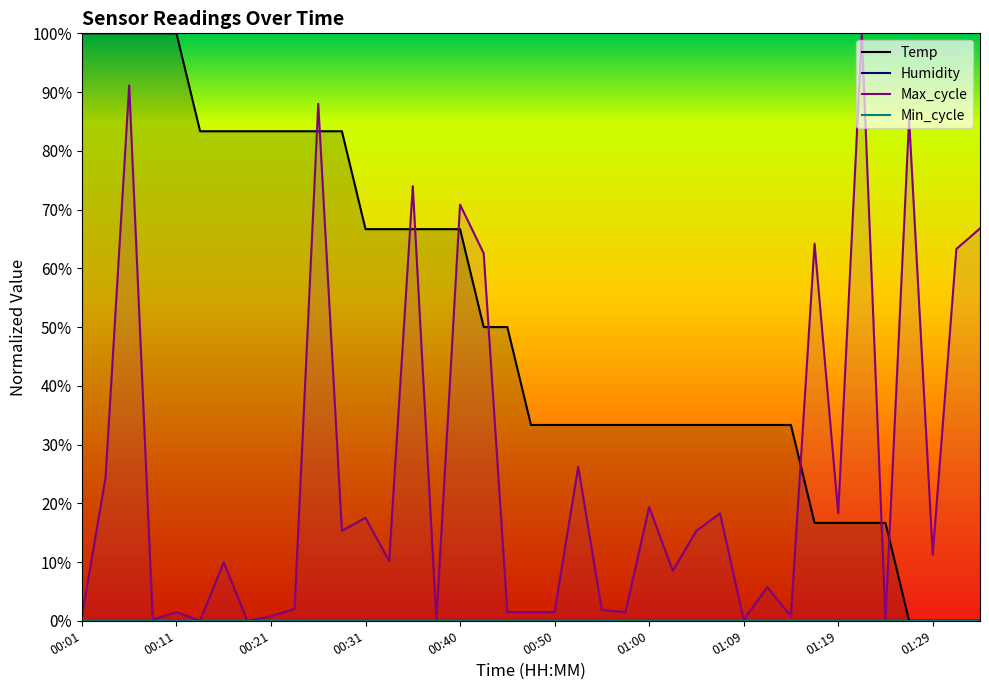

True or false: Temp has more than 2 points higher than both neighbors.

False